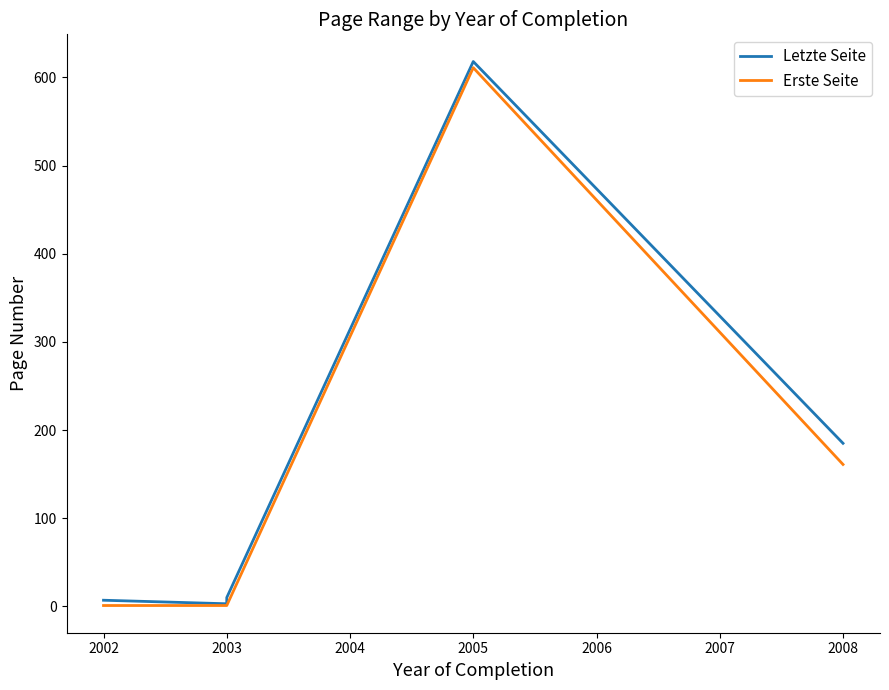

Which series has the largest range (max minus min)?

Letzte Seite